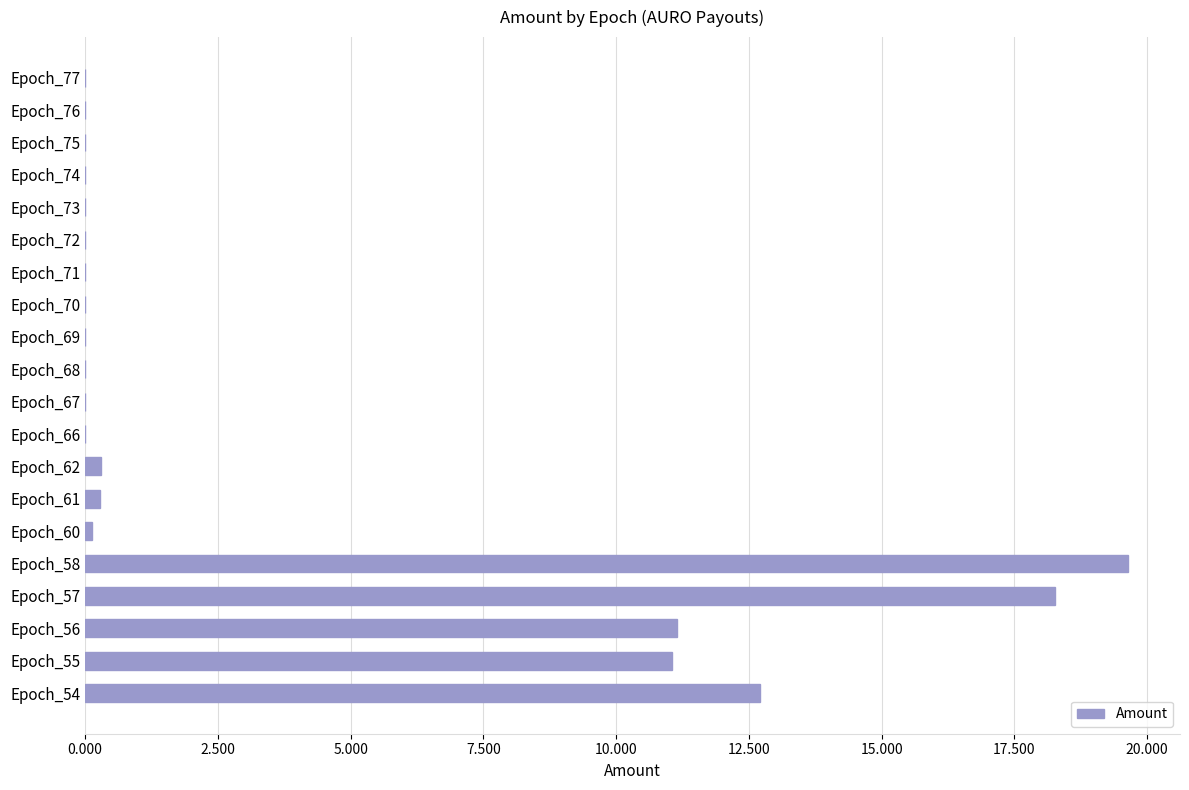

What is the sum of all values?

73.6